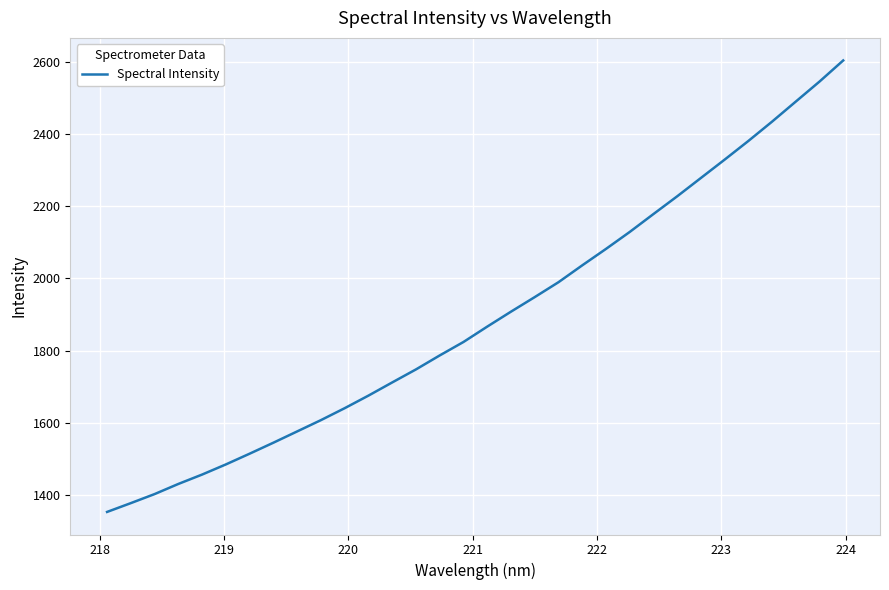

What is the smallest value displayed?

1352.7